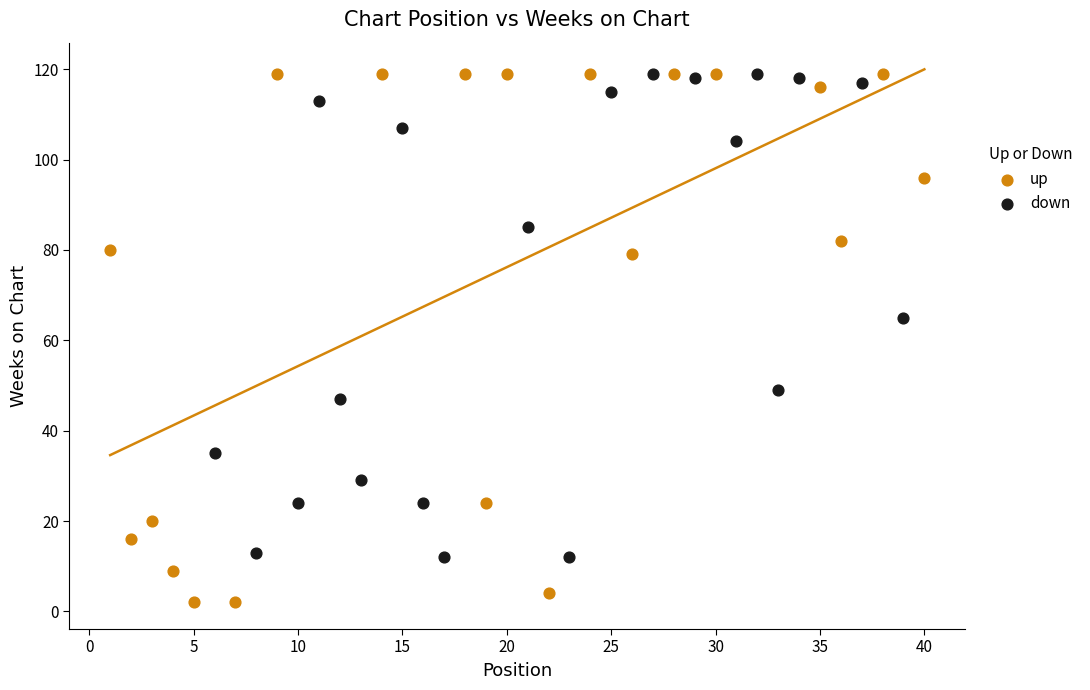

Which series reaches the minimum Y coordinate?

up